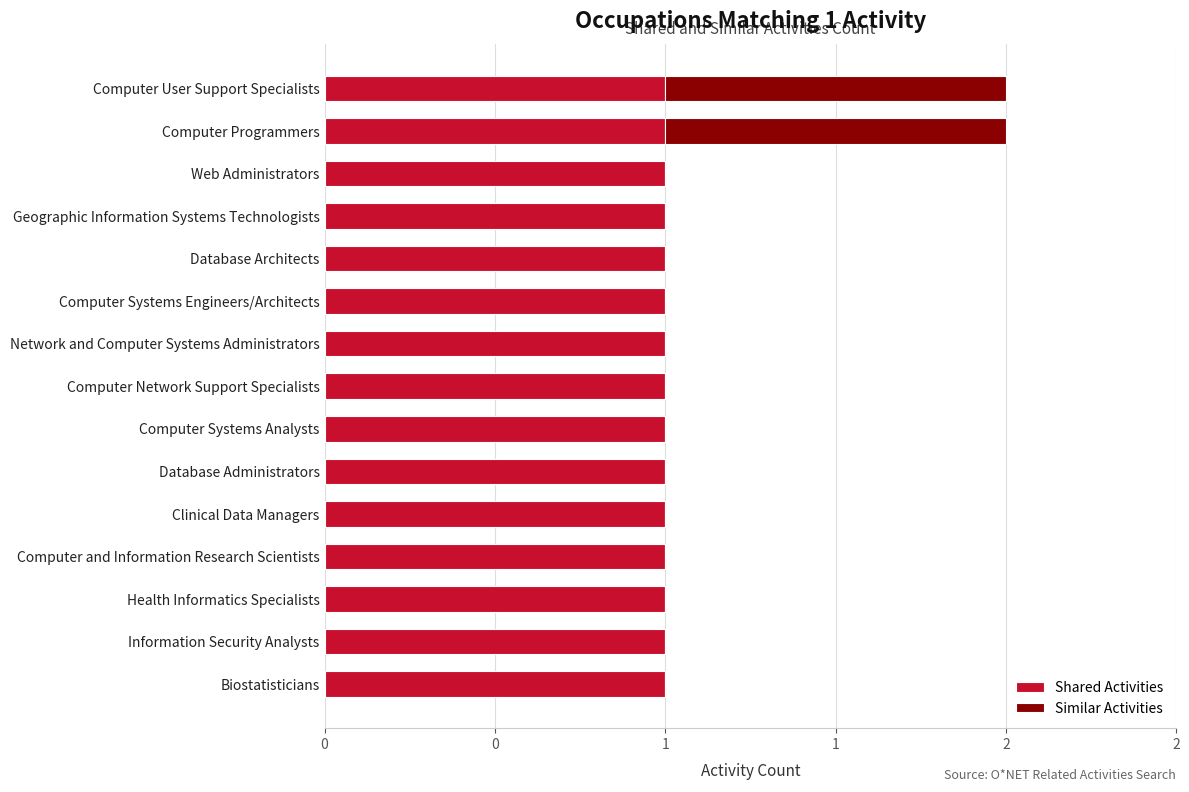

What are all the series names shown in the legend?

Shared Activities, Similar Activities